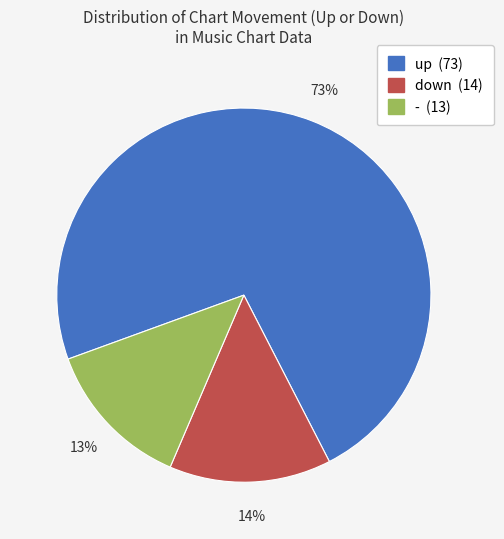

What percentage is the down slice, to the nearest percent?

14%